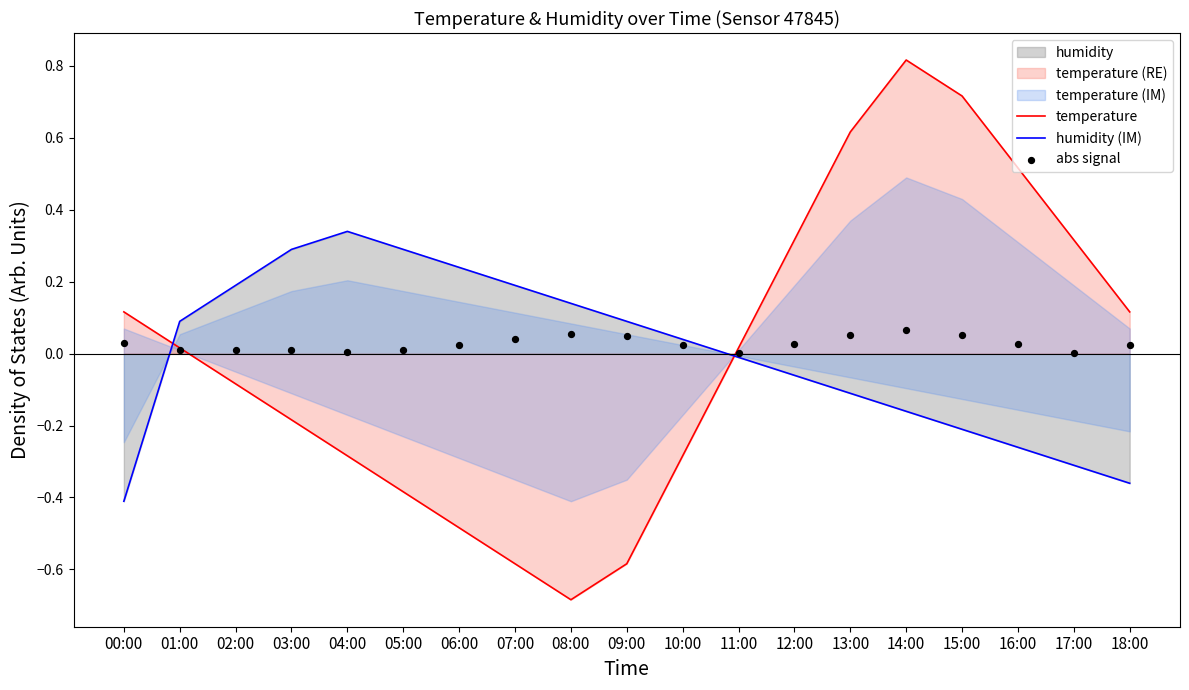

Which series reaches the minimum Y coordinate?

temperature